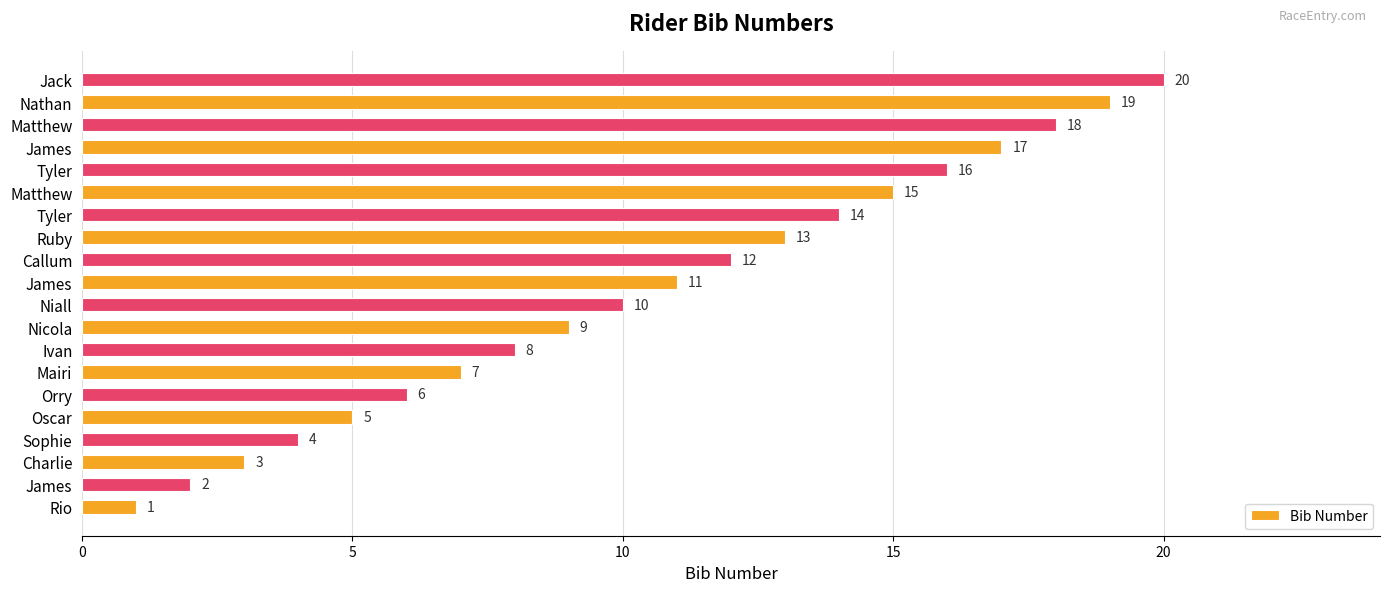

How many series are shown in this chart?

1